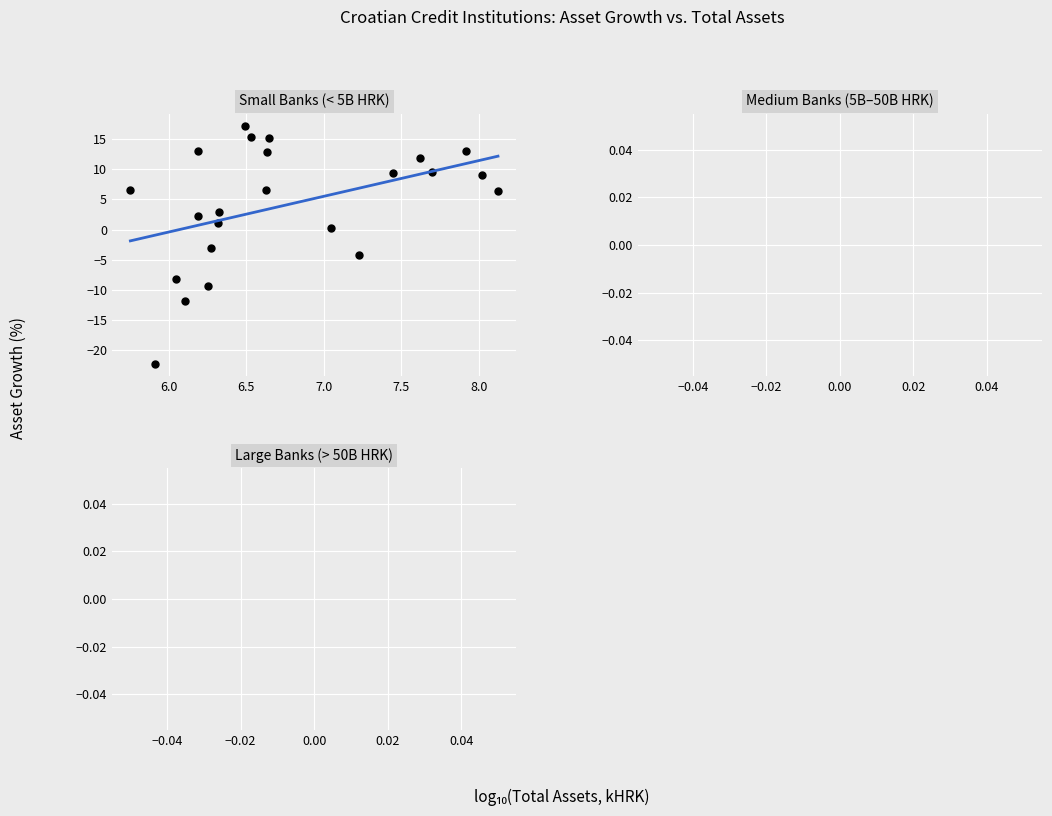

What is the range of Y values (max minus min)?

39.5